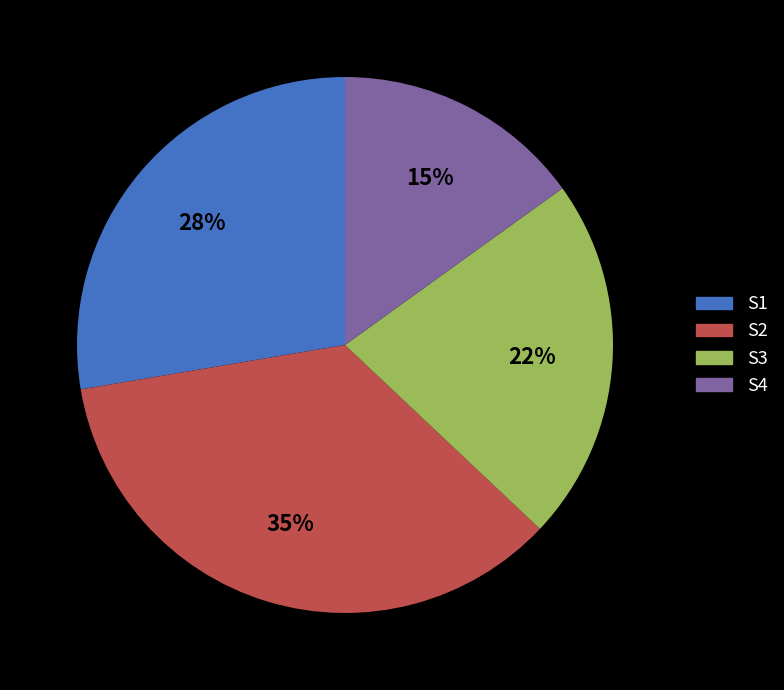

To the nearest percent, what is the difference between the S4 and S1 slice percentages?

13%